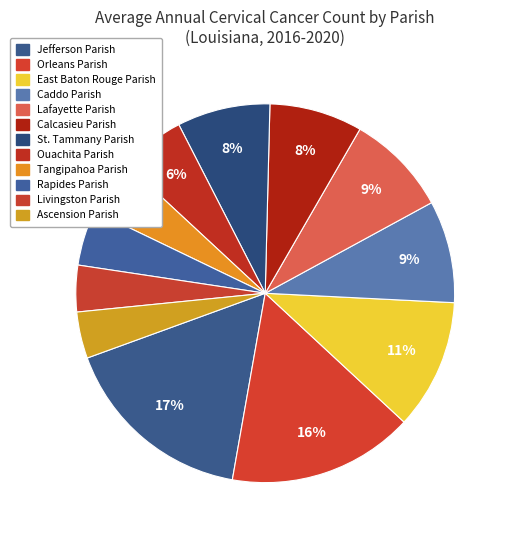

How many segments does this pie chart have?

12